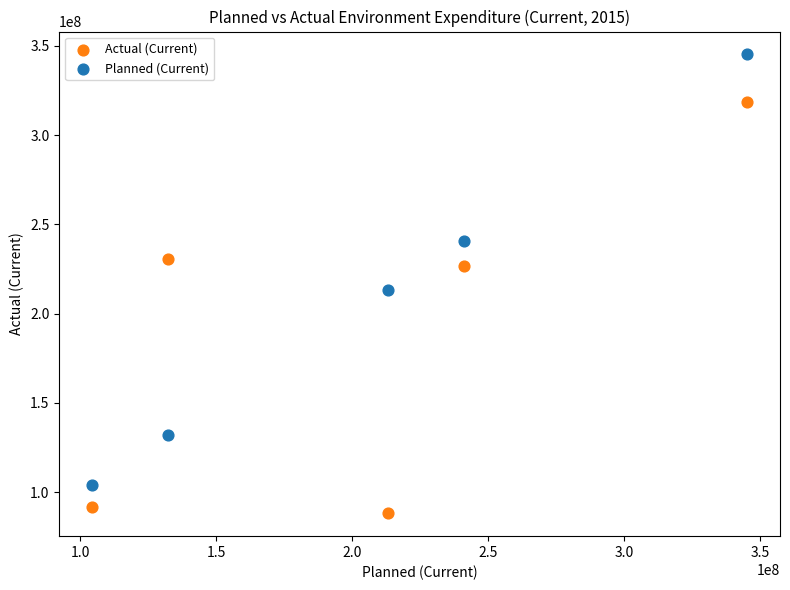

Which series reaches the minimum Y coordinate?

Actual (Current)